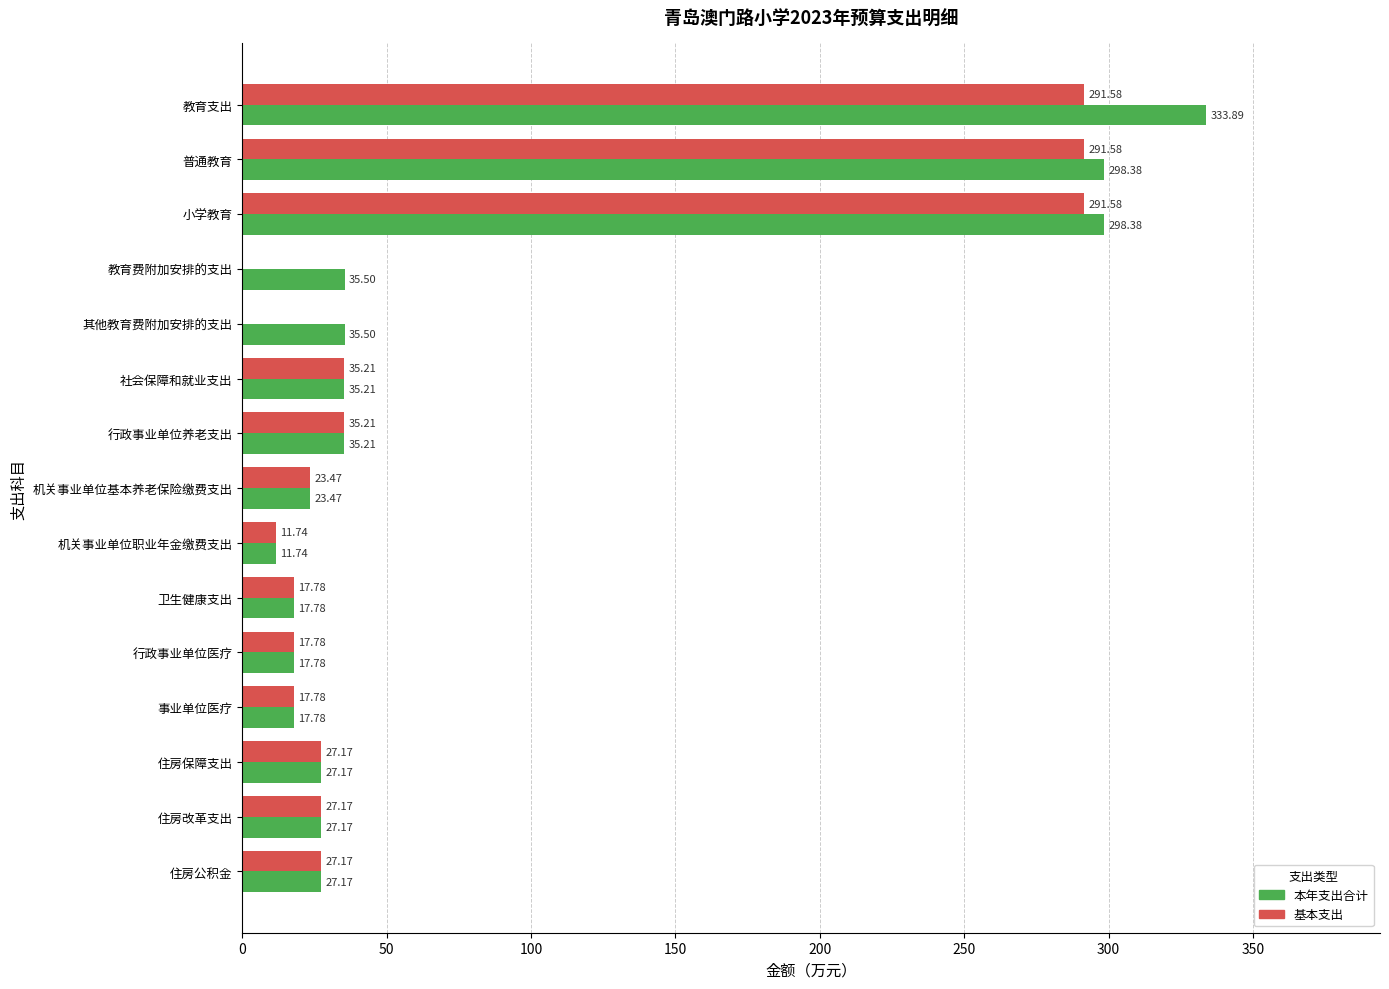

Is the value of 基本支出 at 住房公积金 greater than the value of 本年支出合计 at 卫生健康支出?

Yes